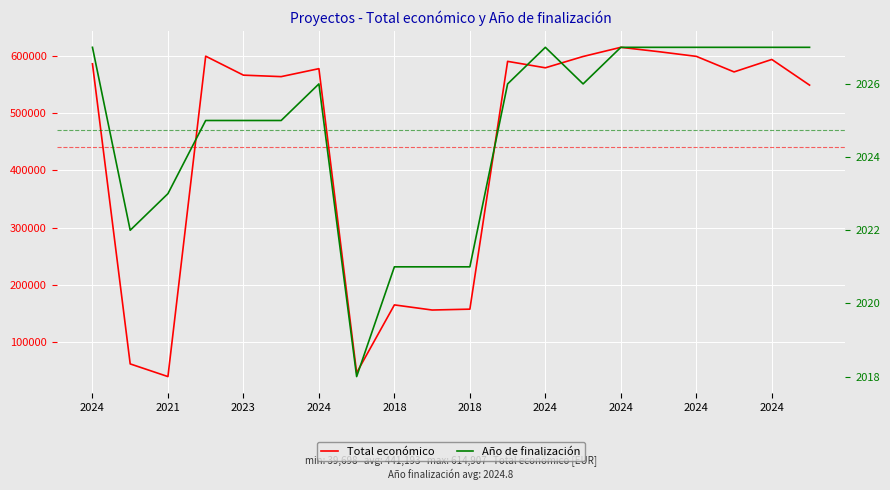

At how many categories does at least one series exceed 183776?

14